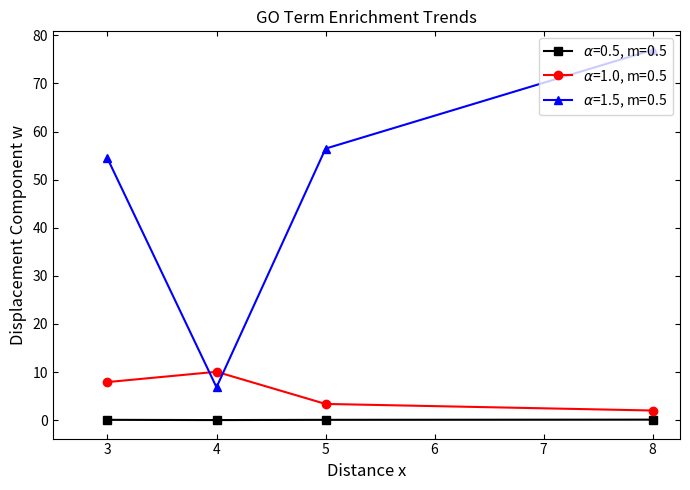

At which category is the sum across all series the highest?

8